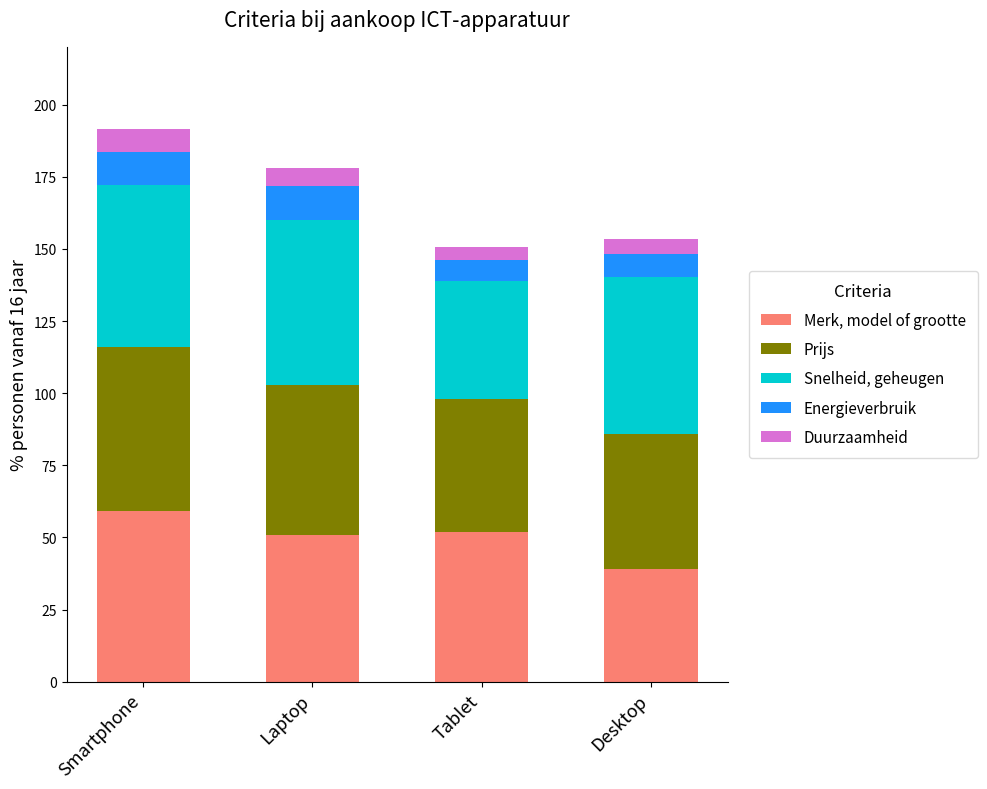

What is the total value across all series at Desktop?

153.3